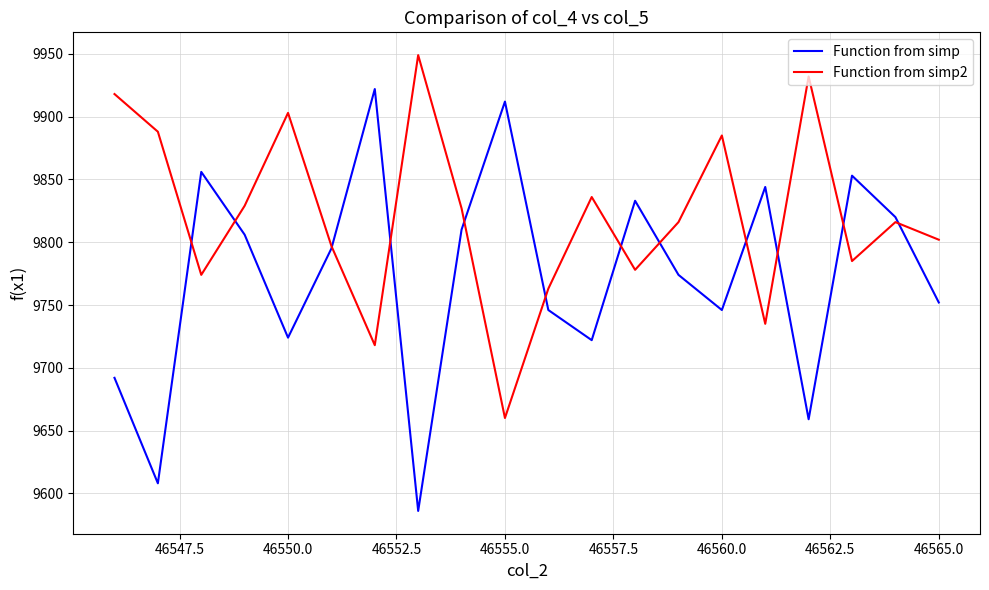

How many lines are shown in the chart?

2